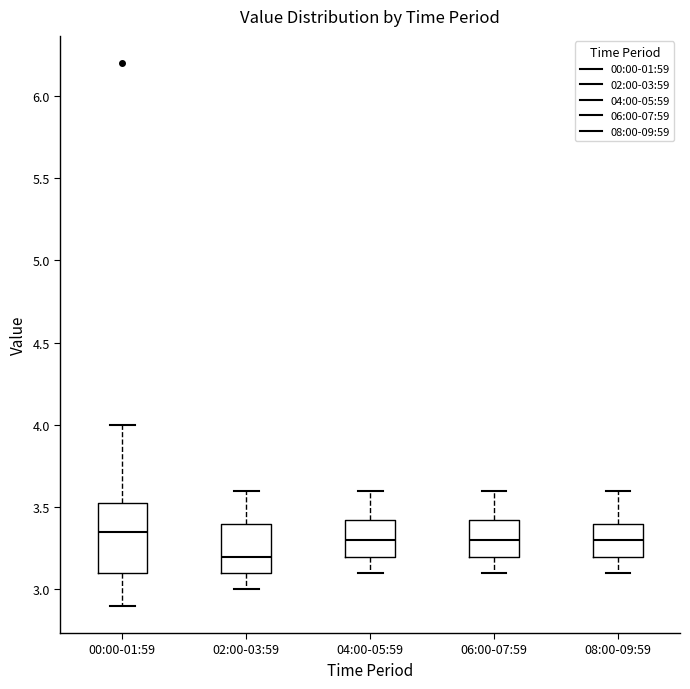

Comparing the boxes themselves (not the whiskers), which one is the tallest?

00:00-01:59